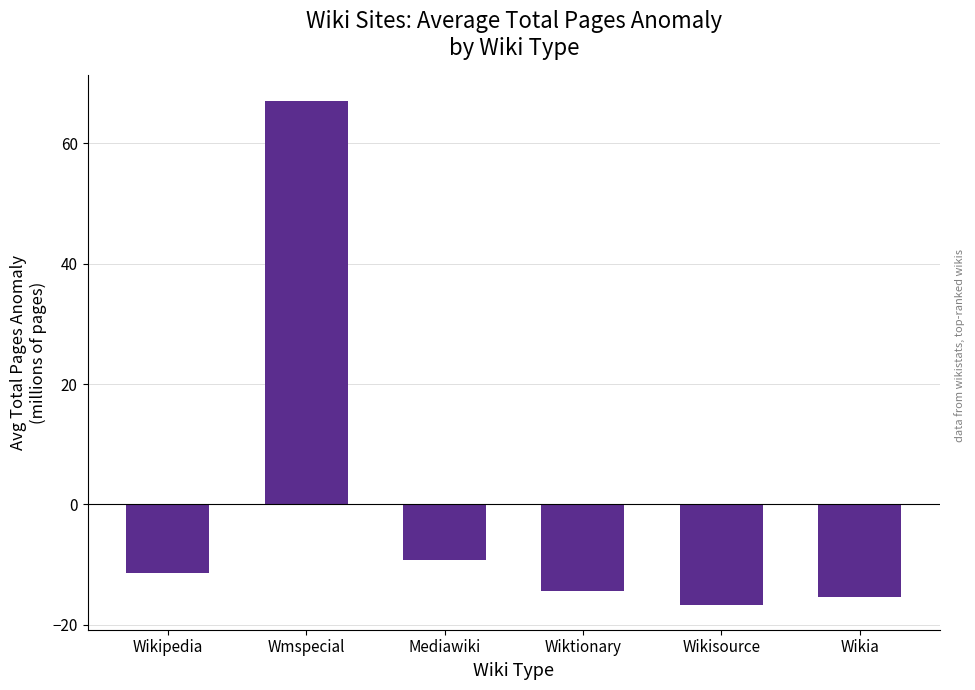

List the labels in order of value, largest first.

Wmspecial, Mediawiki, Wikipedia, Wiktionary, Wikia, Wikisource